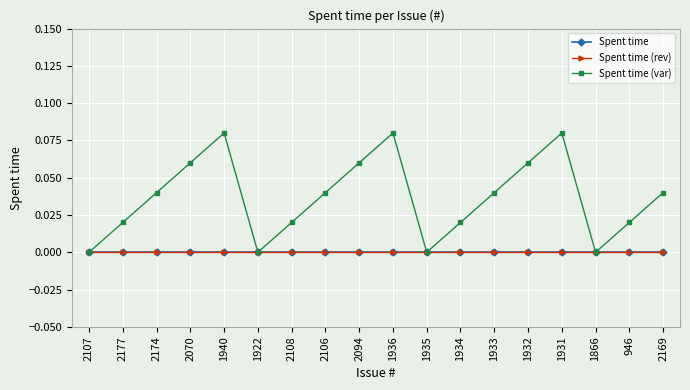

Where is Spent time nearest to the value 0?

2107